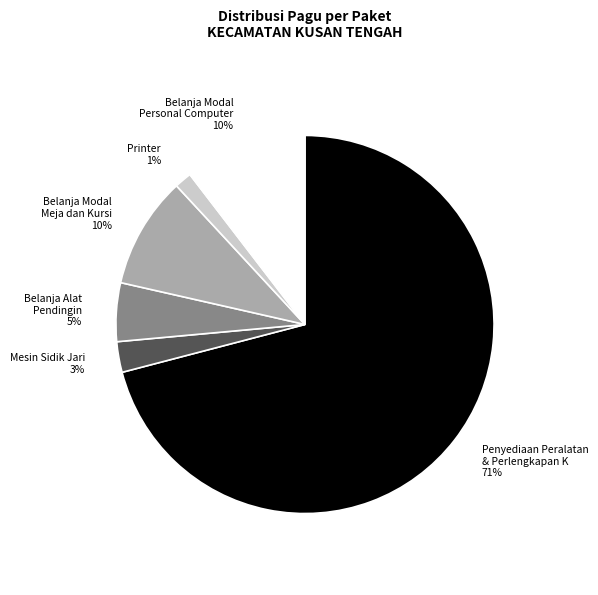

Which category has the smallest portion of the pie?

Printer